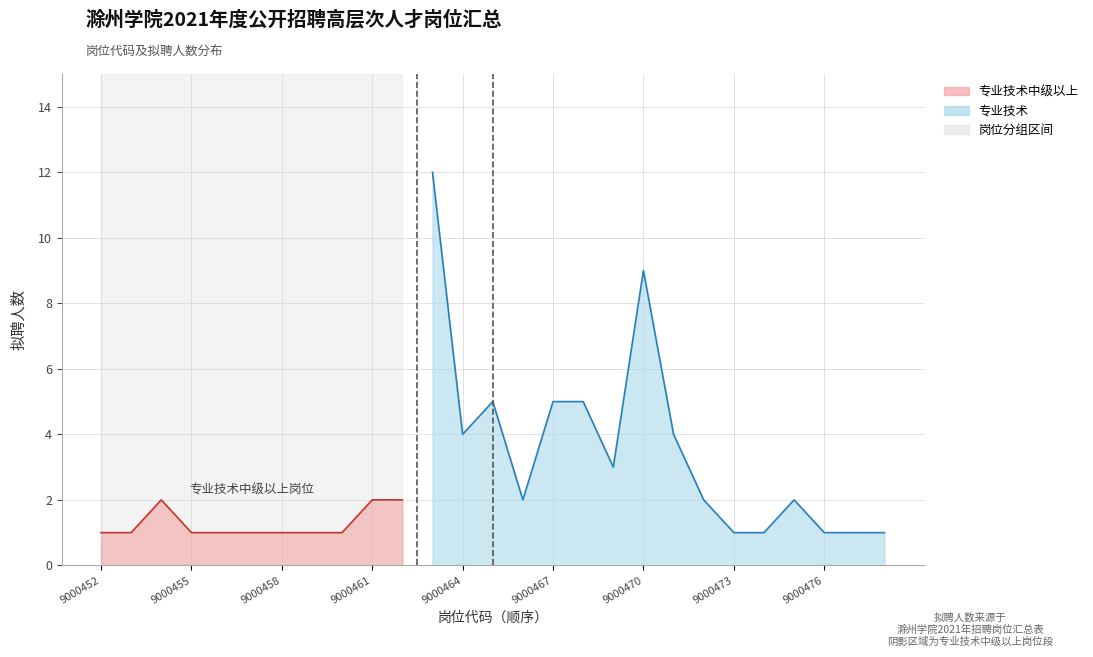

Reading left to right, what are all the values shown in this chart?

1	1	2	1	1	1	1	1	1	2	2